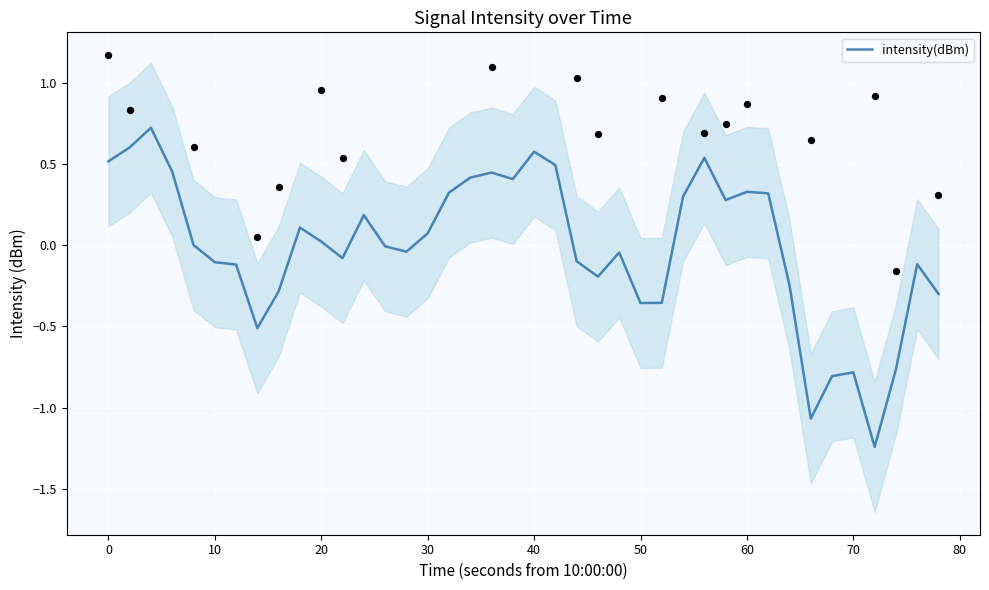

Is it true that intensity(dBm) equals 0.1 at 30?

True